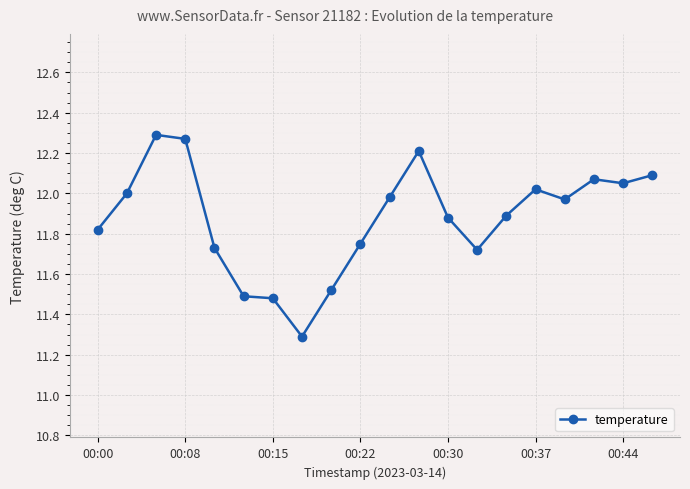

What is the sum of all values?

237.5